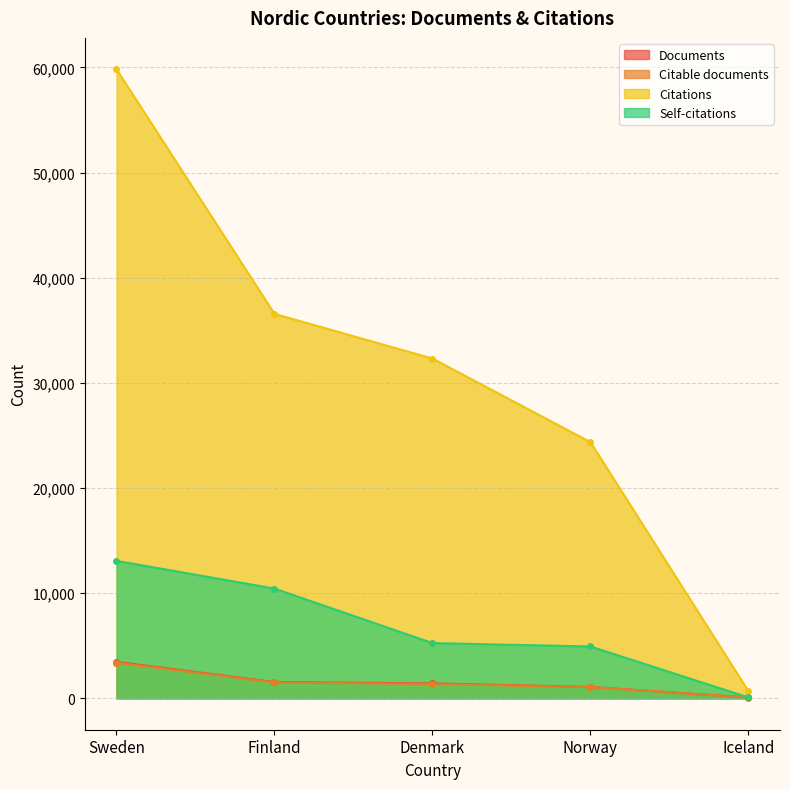

True or false: Citations has more than 1 points higher than both neighbors.

False